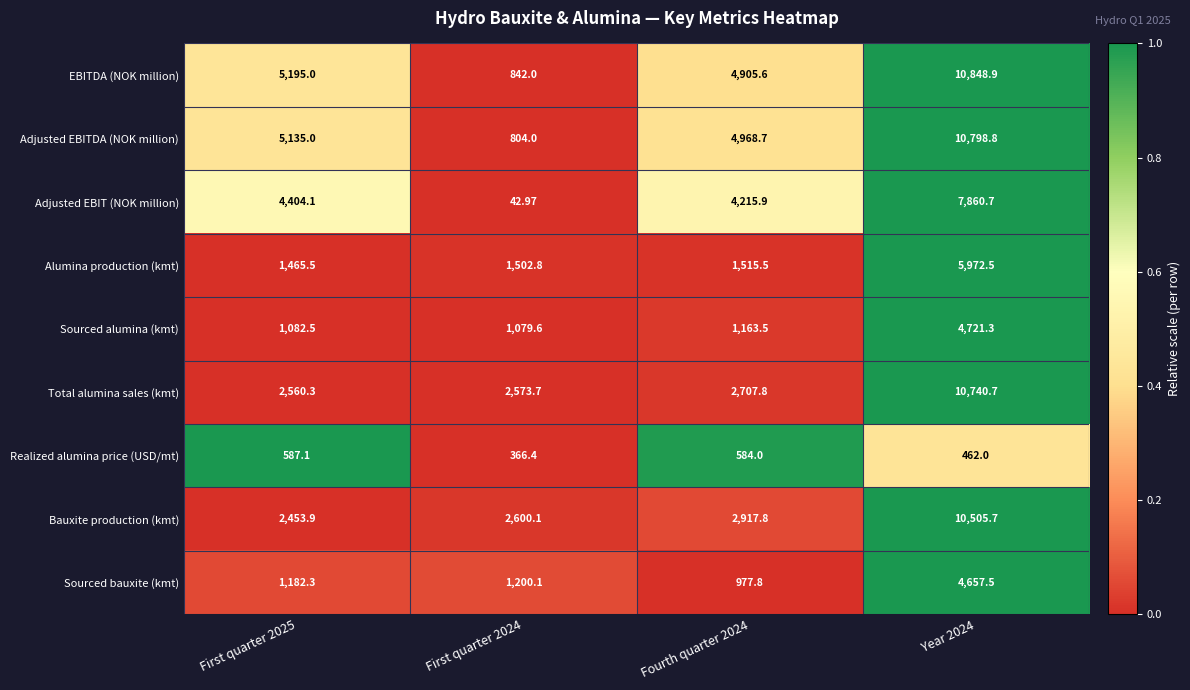

Which label corresponds to the smallest value in the chart?

First quarter 2024